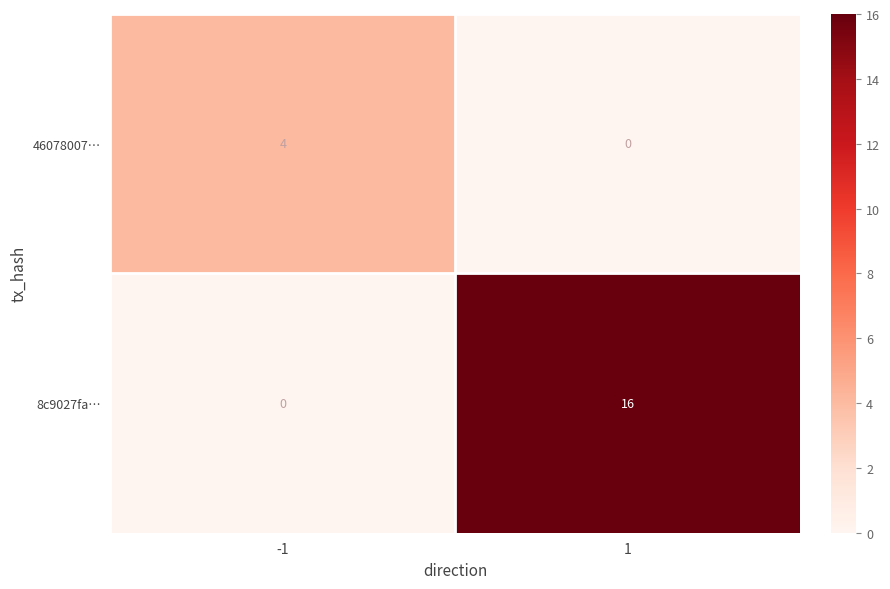

What is the sum of all 8c9027fa… values?

16